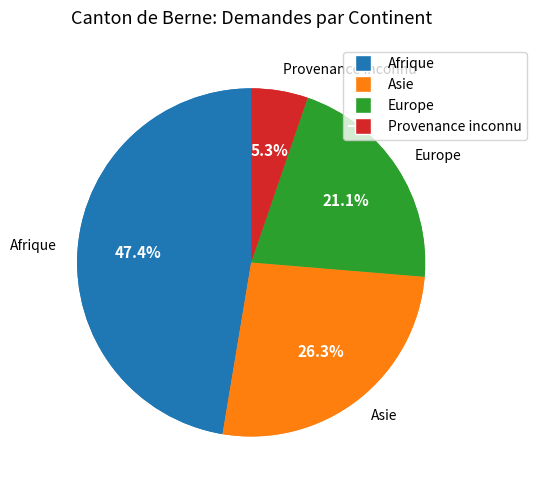

Does any single category account for the majority?

No